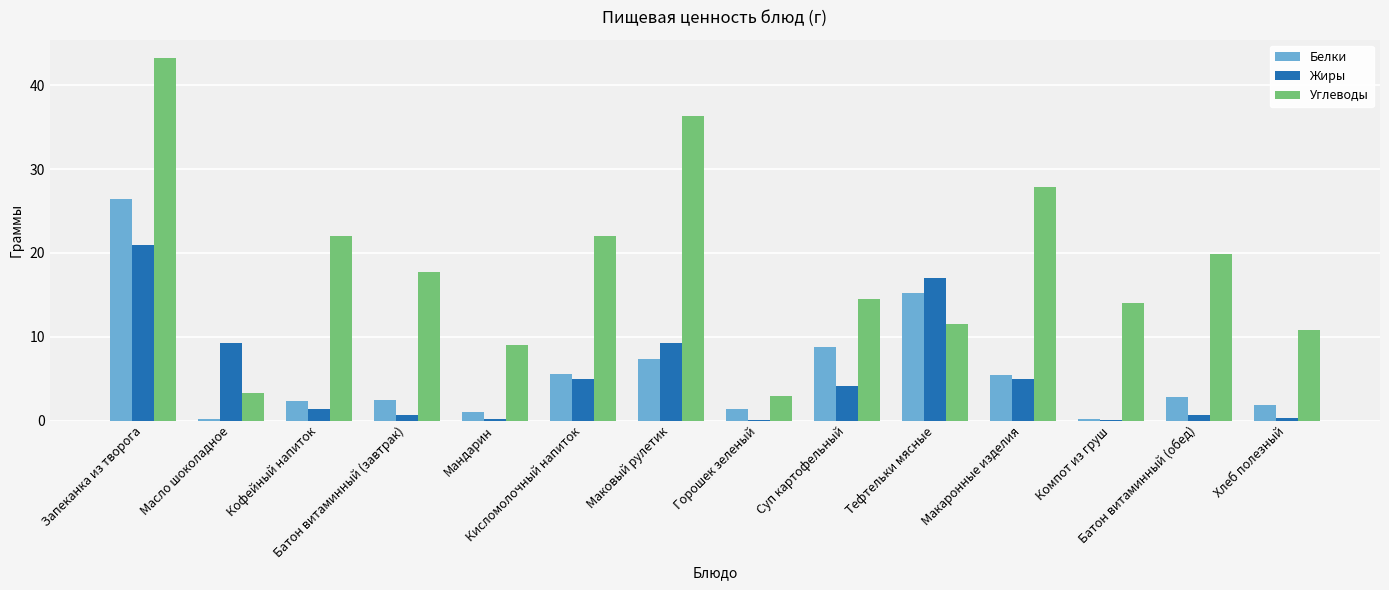

What is the highest value of the Жиры series?

20.9